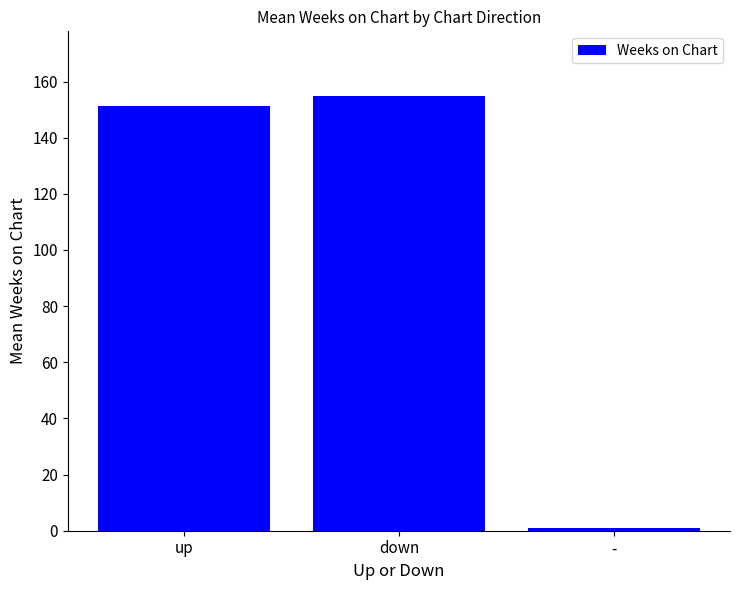

Reading left to right, transcribe all the data shown in this chart.

151.2	154.7	1.0